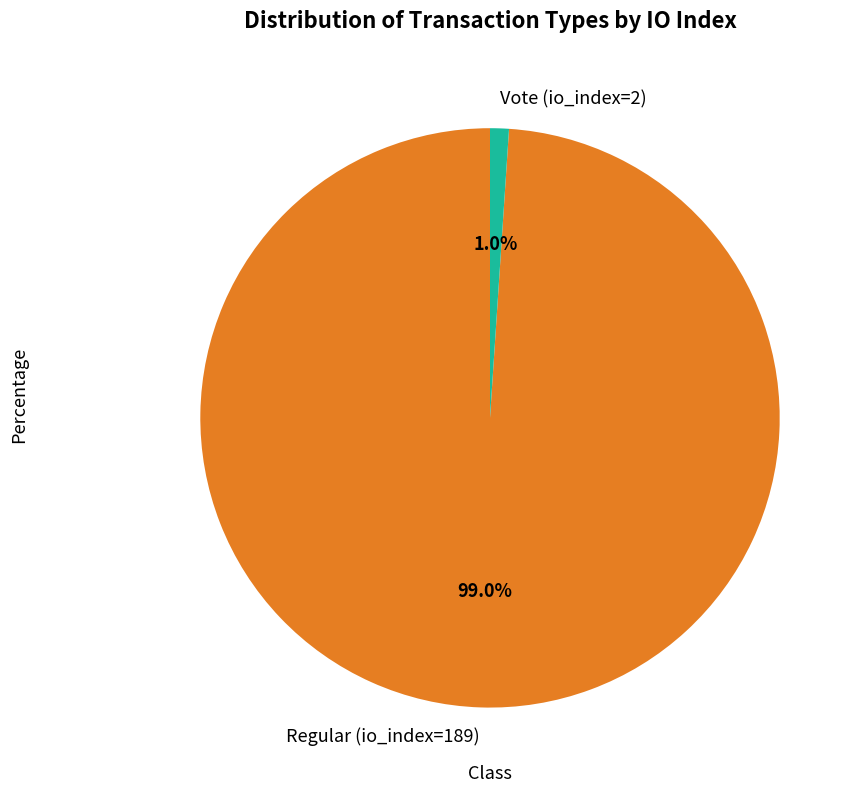

Between Vote (io_index=2) and Regular (io_index=189), which is larger?

Regular (io_index=189)